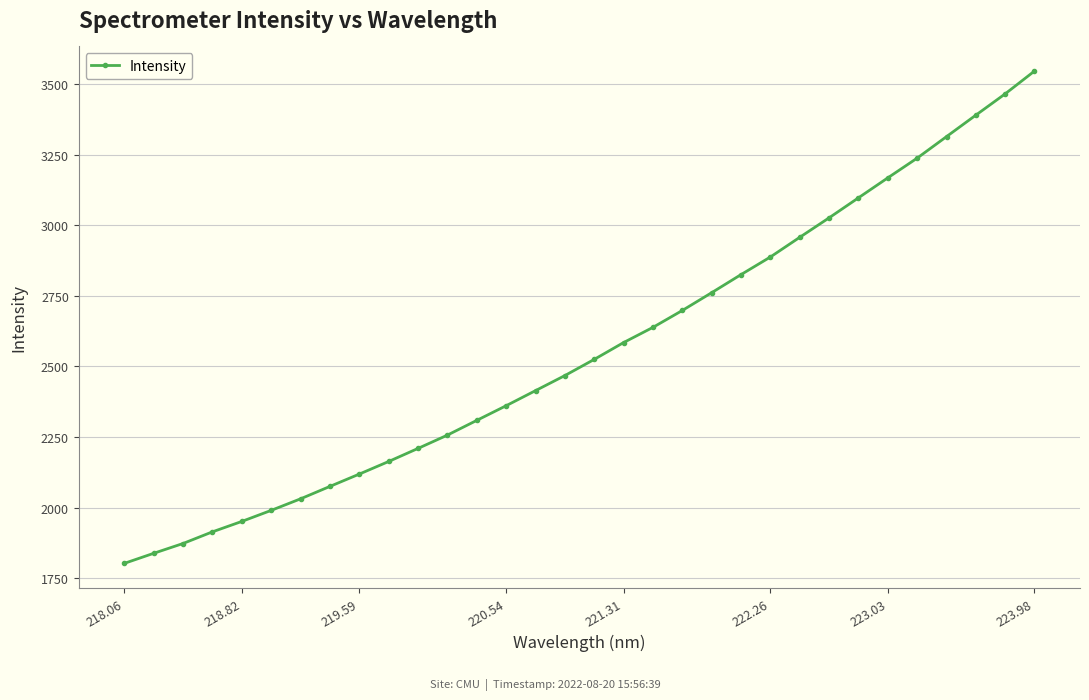

How many lines are shown in the chart?

1